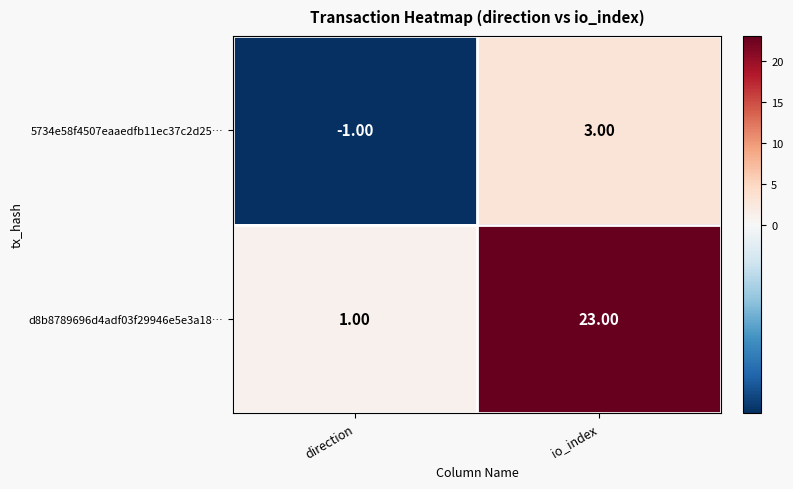

Where is d8b8789696d4adf03f29946e5e3a18… nearest to the value 12?

direction